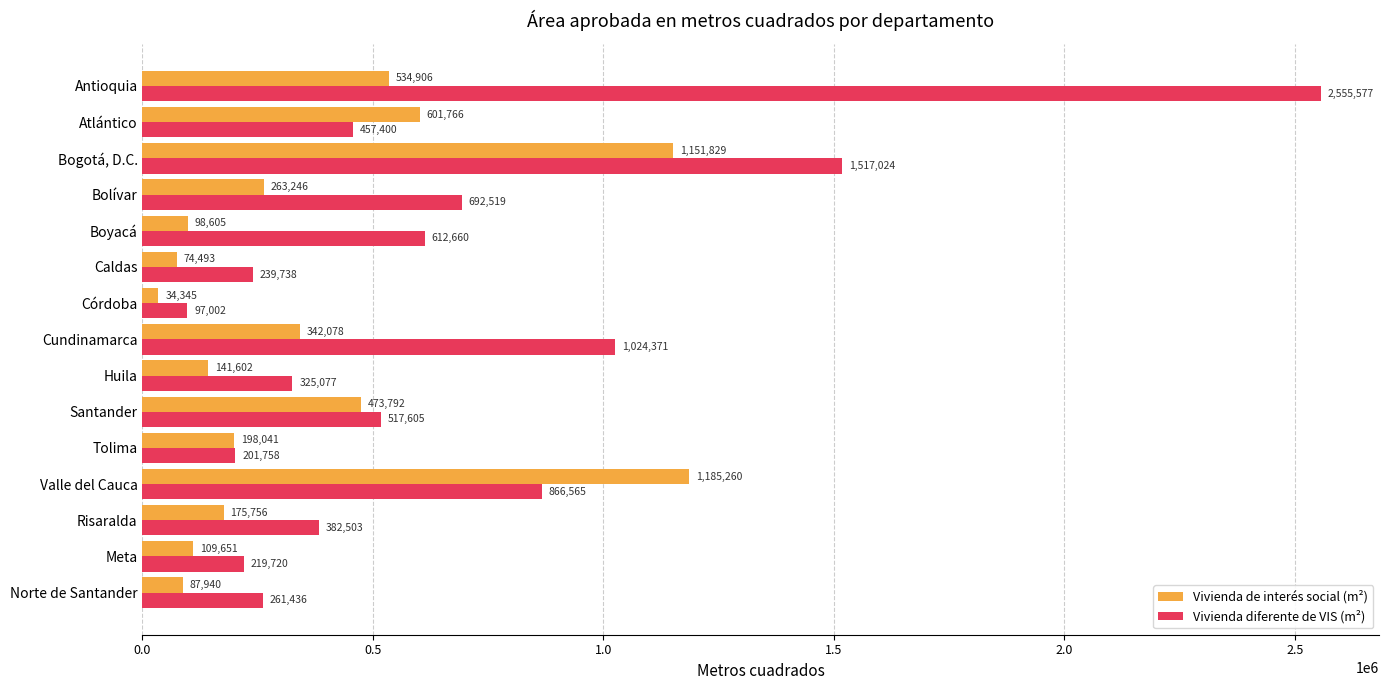

Which series has the widest spread of values?

Vivienda diferente de VIS (m²)